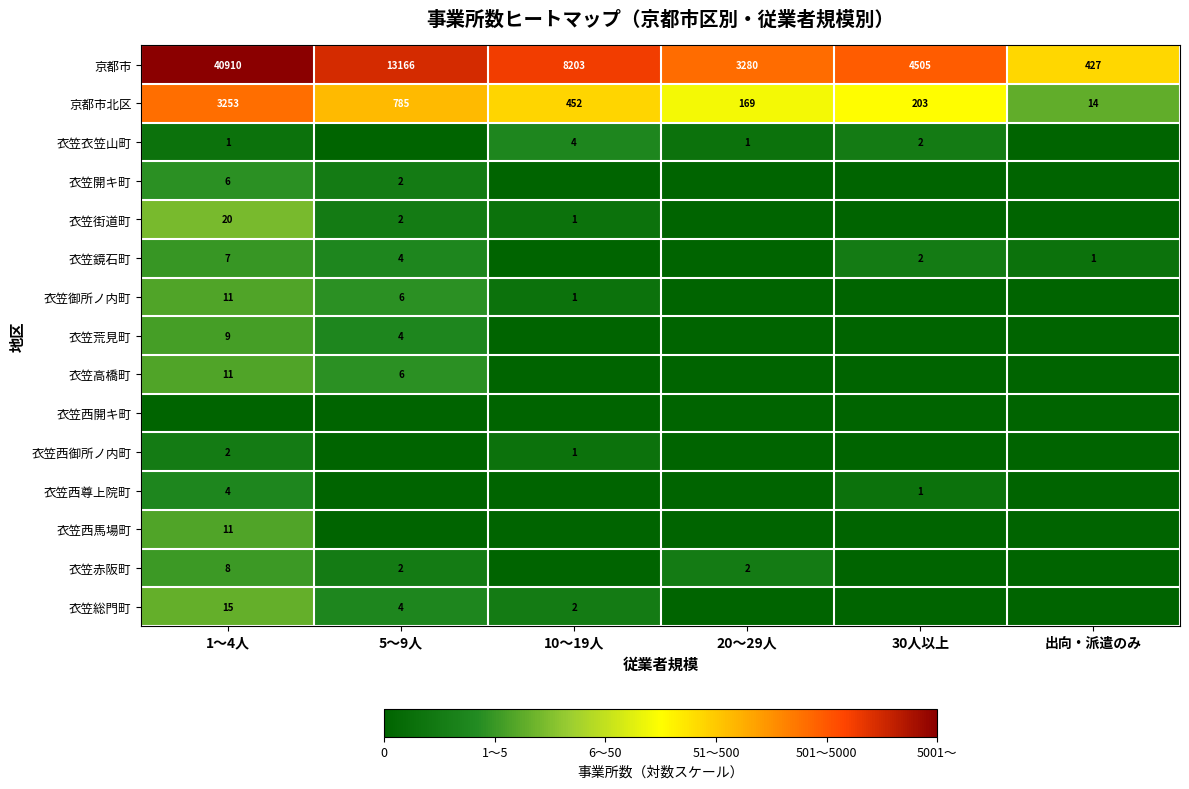

What is the sum of all 京都市 values?

70491